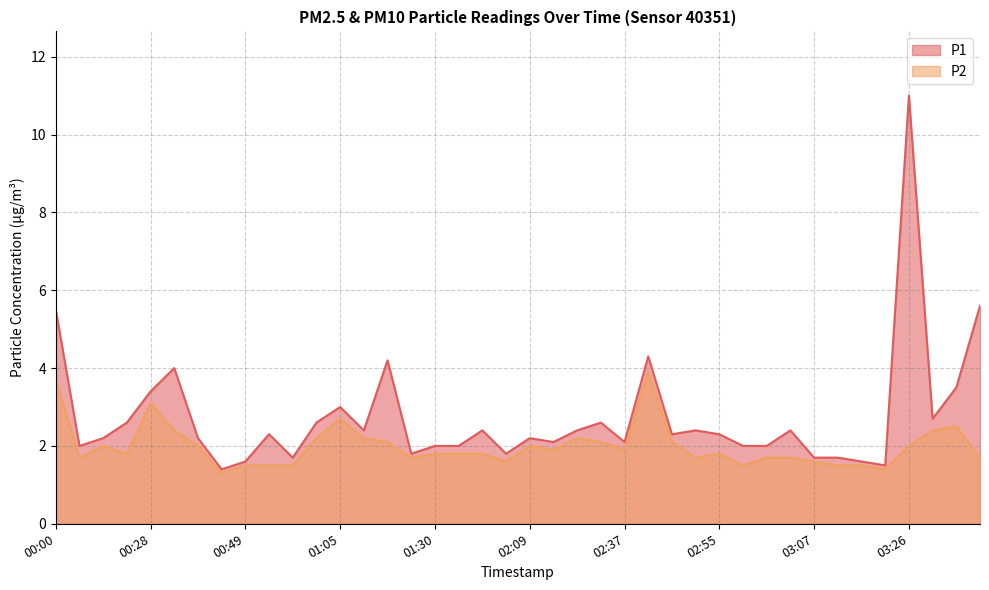

In P1, how many points are higher than both neighbors (excluding endpoints)?

11